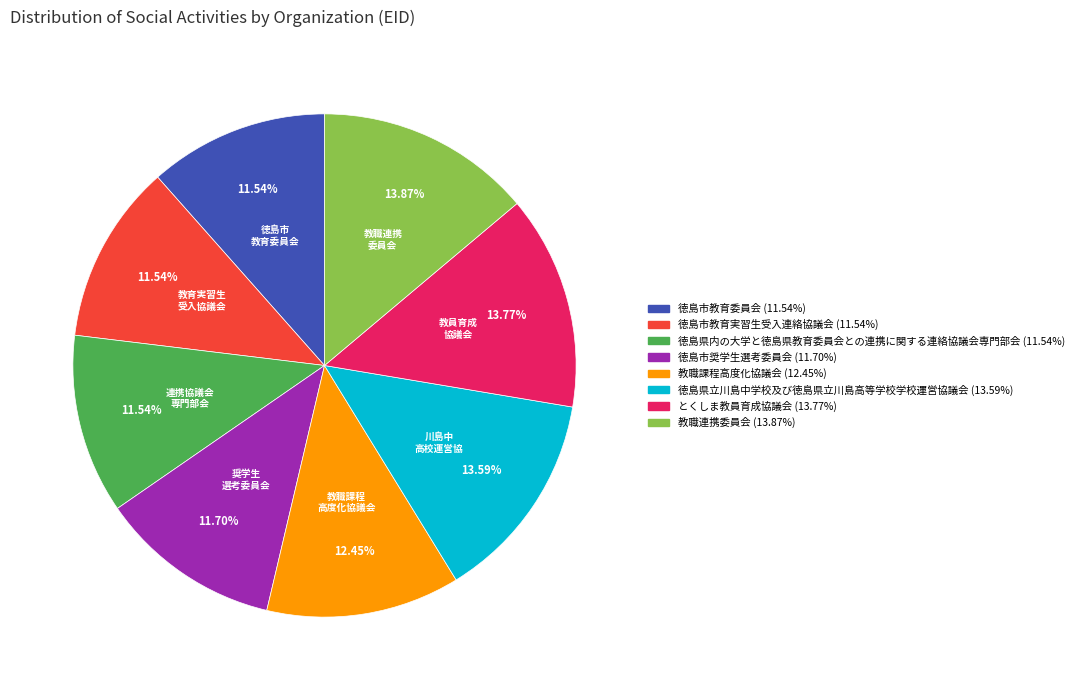

The 徳島市奨学生選考委員会 slice represents 12% of the pie. True or false?

True